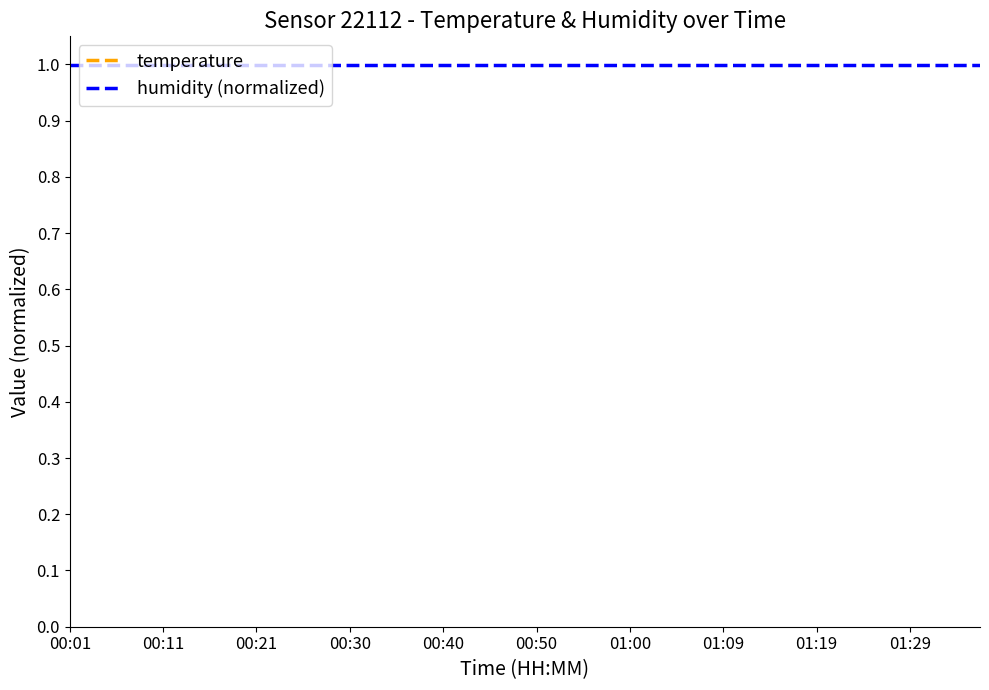

List the series in order of their peak value, lowest first.

humidity (normalized), temperature